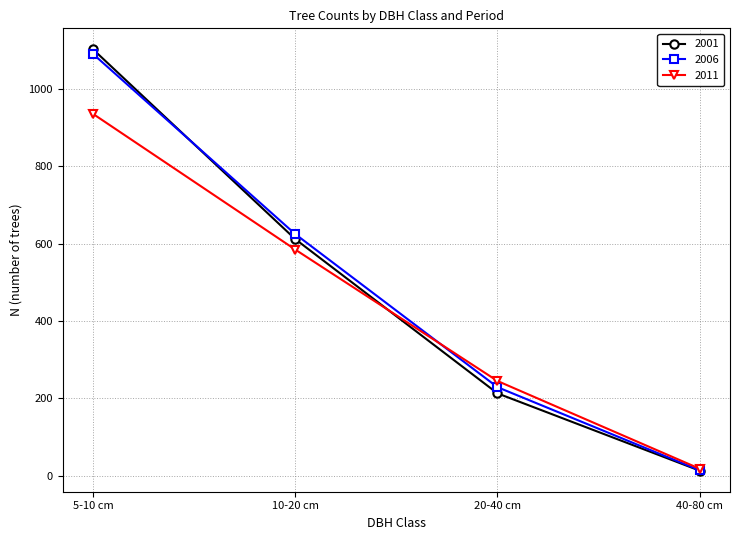

Which series has the widest spread of values?

2001